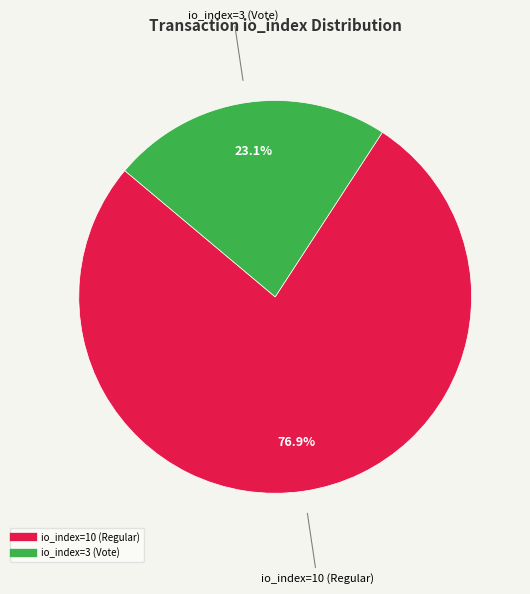

Does any single category account for the majority?

Yes